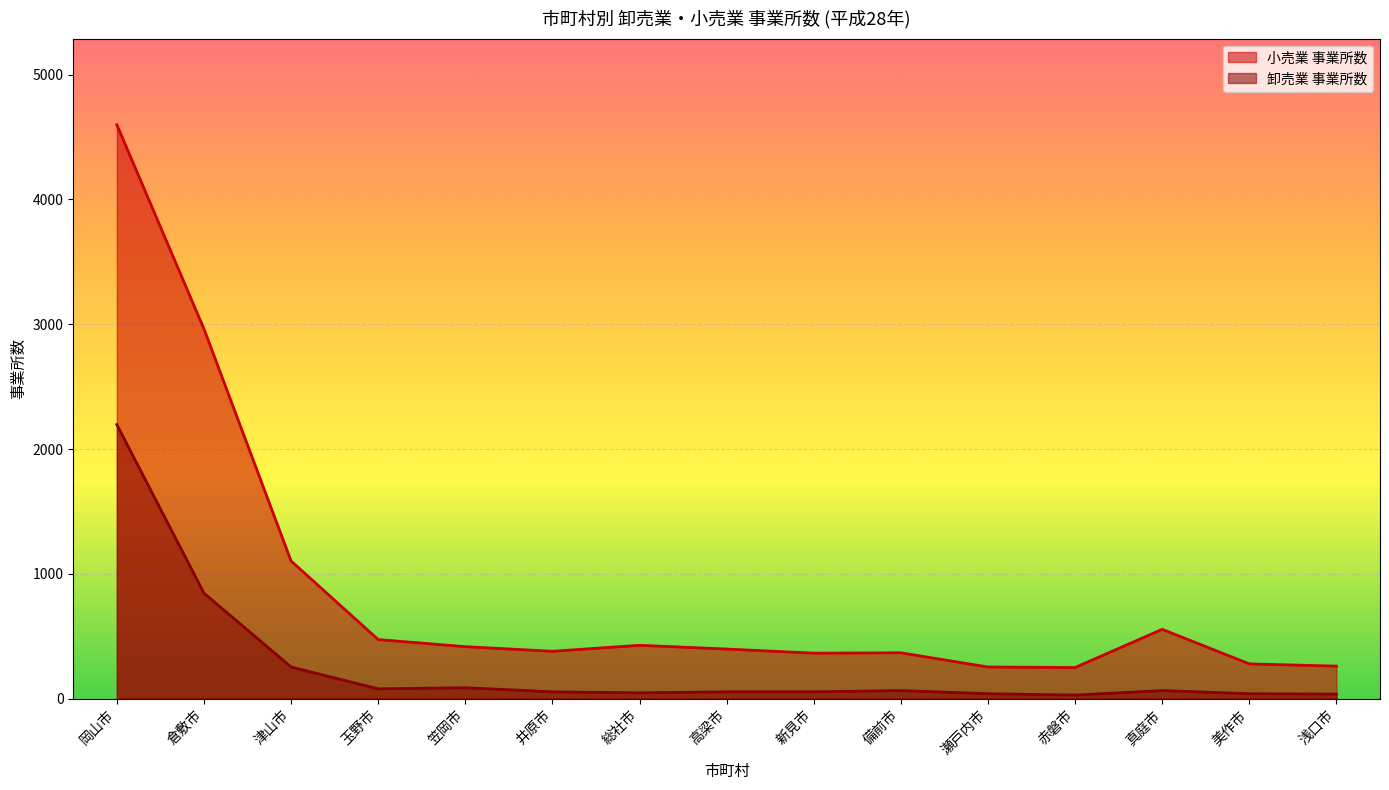

Which series changed the most between 岡山市 and 美作市?

小売業 事業所数